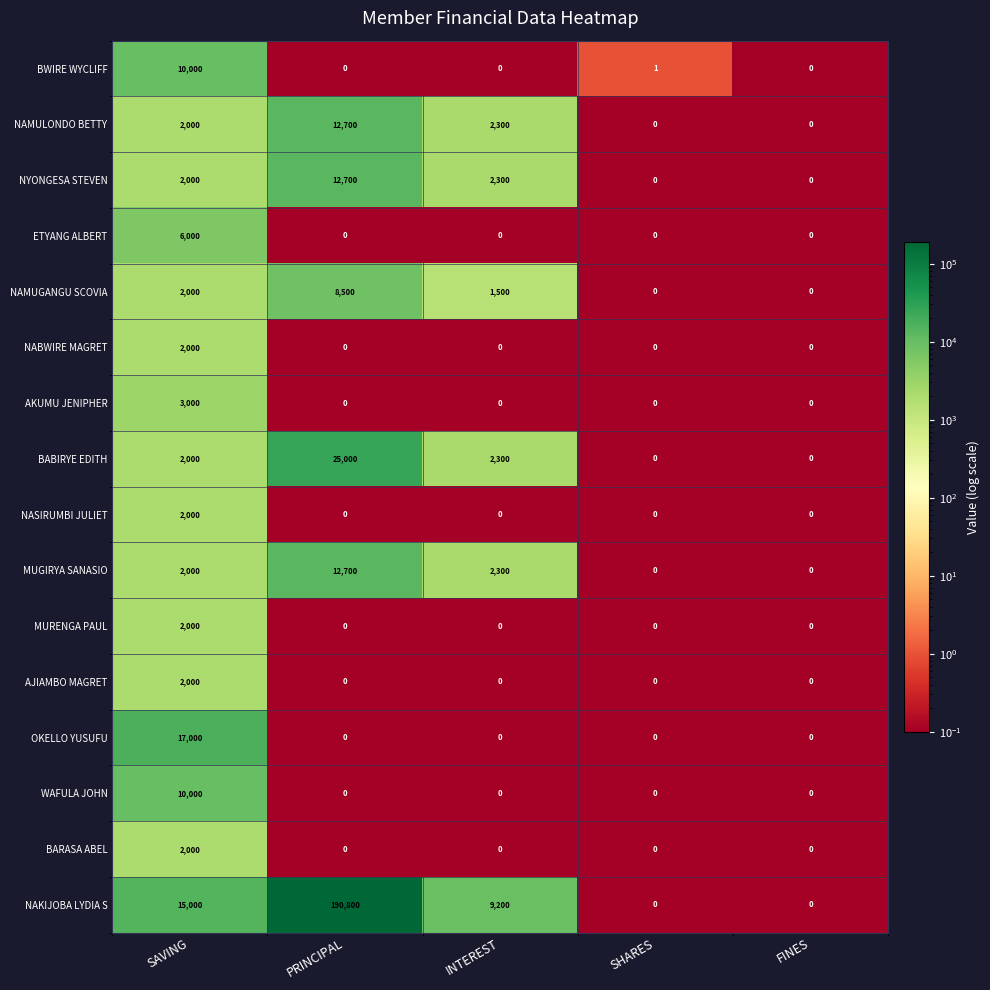

What is the difference between the maximum and minimum values in the BWIRE WYCLIFF series?

10000